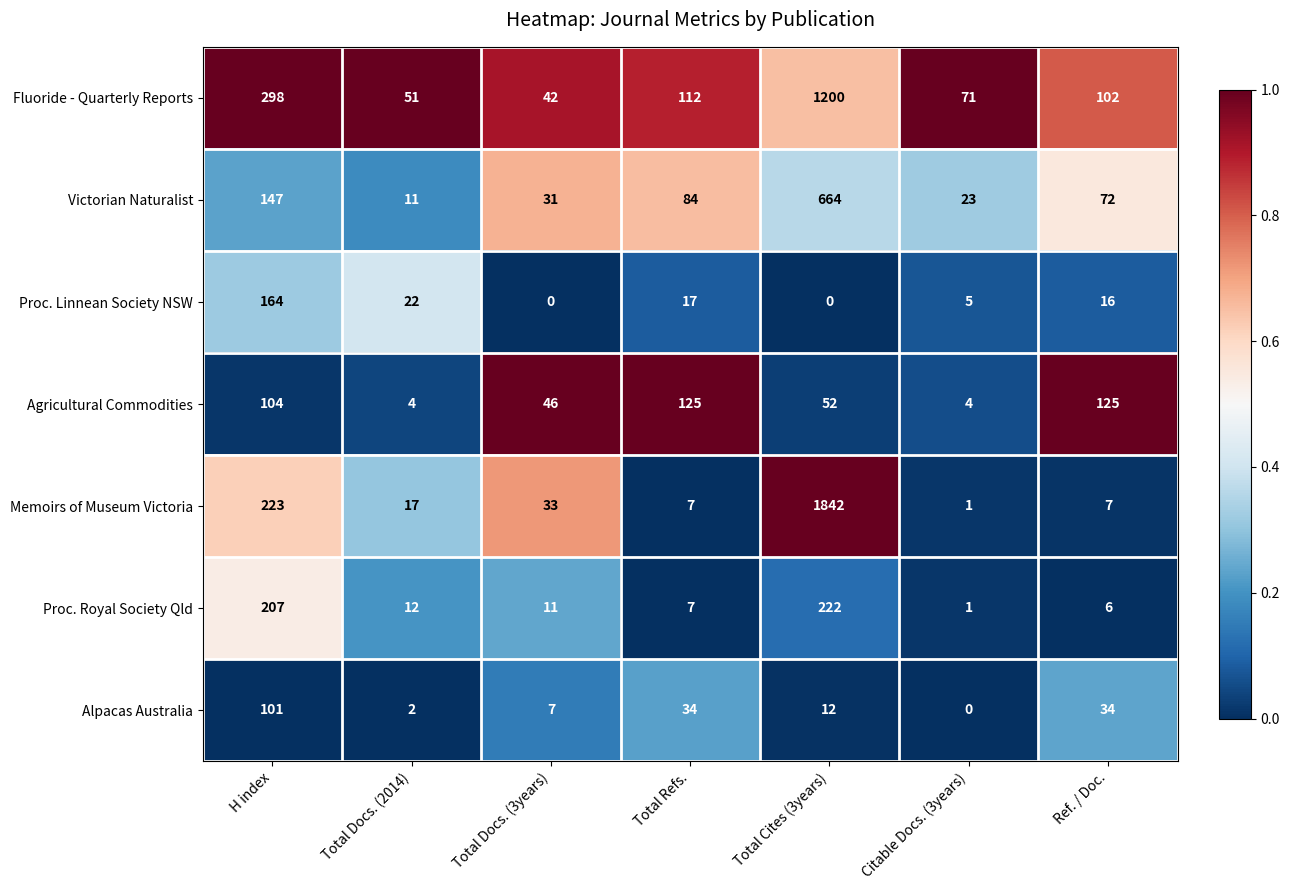

Rank the series by their maximum value, from highest to lowest.

Memoirs of Museum Victoria, Fluoride - Quarterly Reports, Victorian Naturalist, Proc. Royal Society Qld, Proc. Linnean Society NSW, Agricultural Commodities, Alpacas Australia